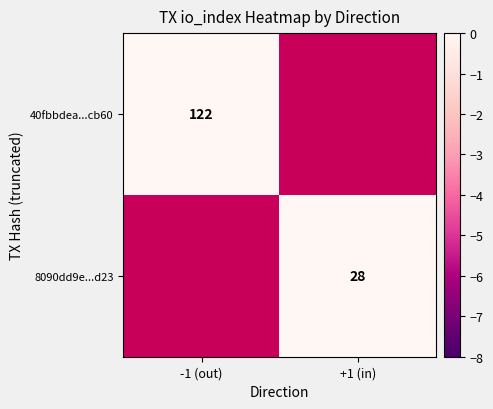

What is the minimum value shown in the chart?

28.0